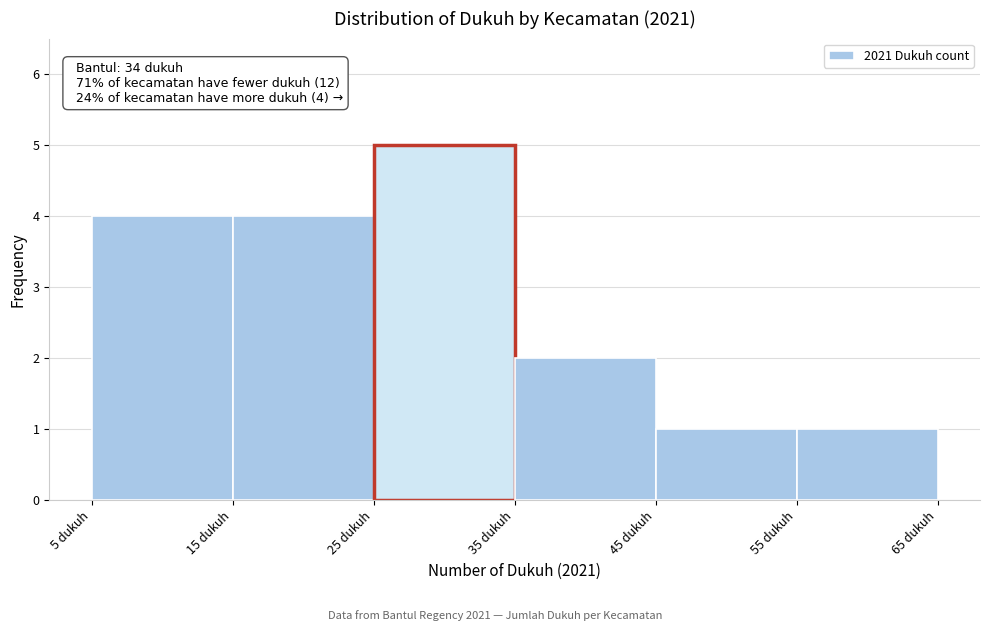

Over which range of the x-axis is the bar tallest?

25 to 35